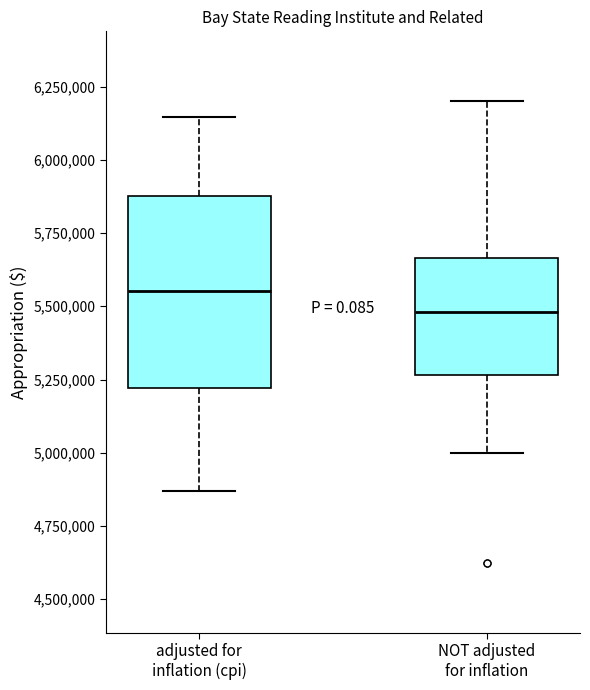

Reading left to right, transcribe this box plot: for each box, give where its median line is, the range the box spans, and where its two whiskers end, as read against the y-axis. The values are not printed on the chart, so give them approximately, as read against the axis.

adjusted for inflation (cpi): median 5550000, box 5200000 to 5900000, whiskers 4850000 to 6150000
NOT adjusted for inflation: median 5500000, box 5250000 to 5650000, whiskers 5000000 to 6200000